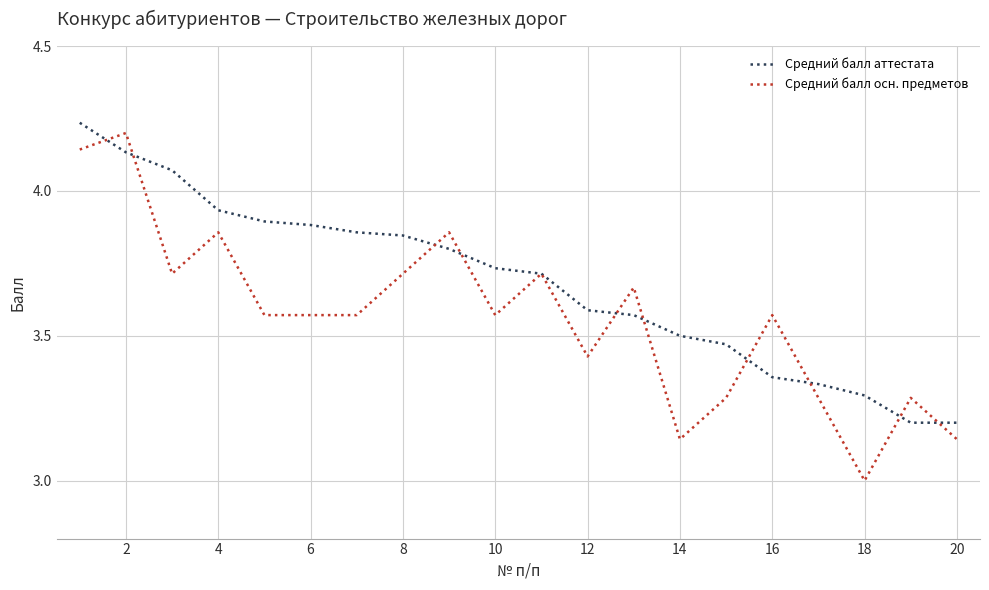

Which series has the widest spread of values?

Средний балл осн. предметов